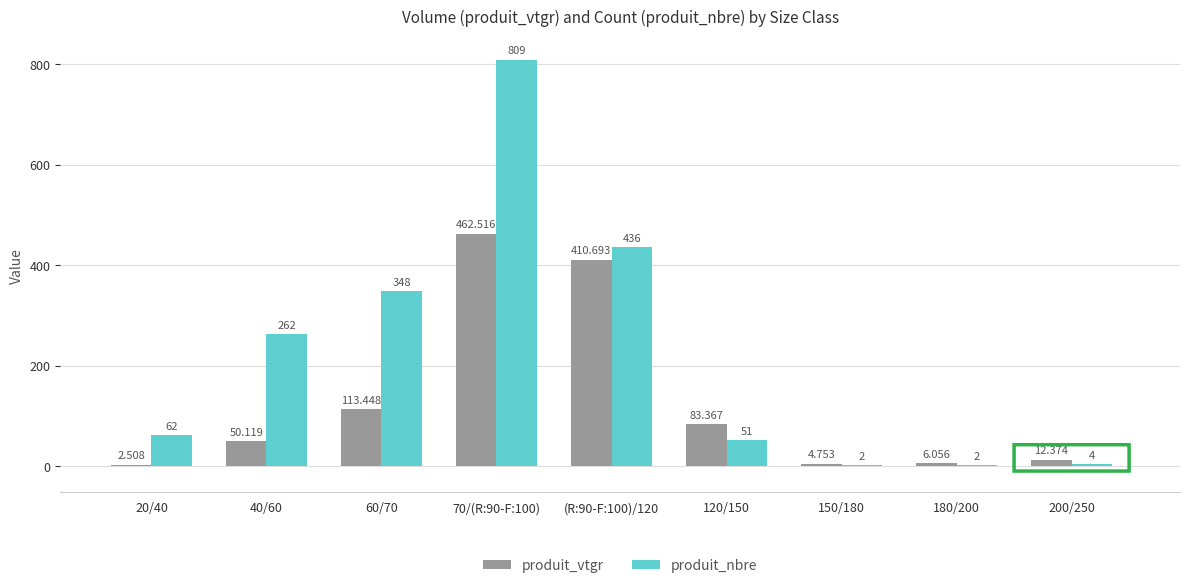

Which series changed the most between 20/40 and 40/60?

produit_nbre